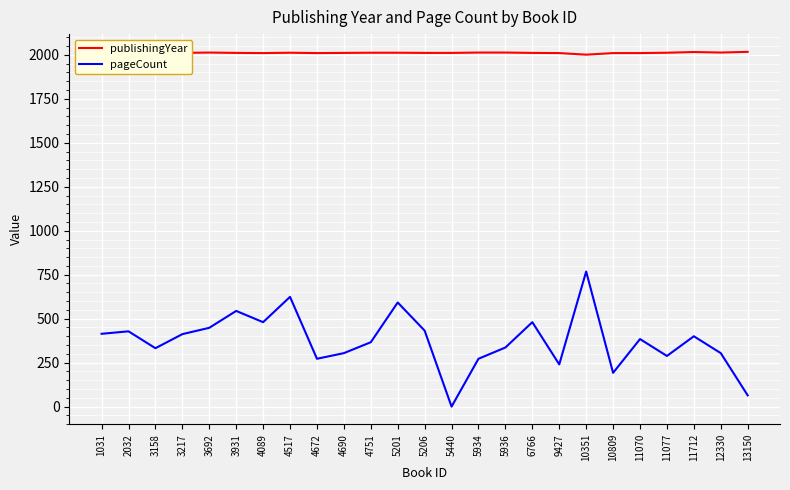

Does the chart have visible grid lines?

Yes